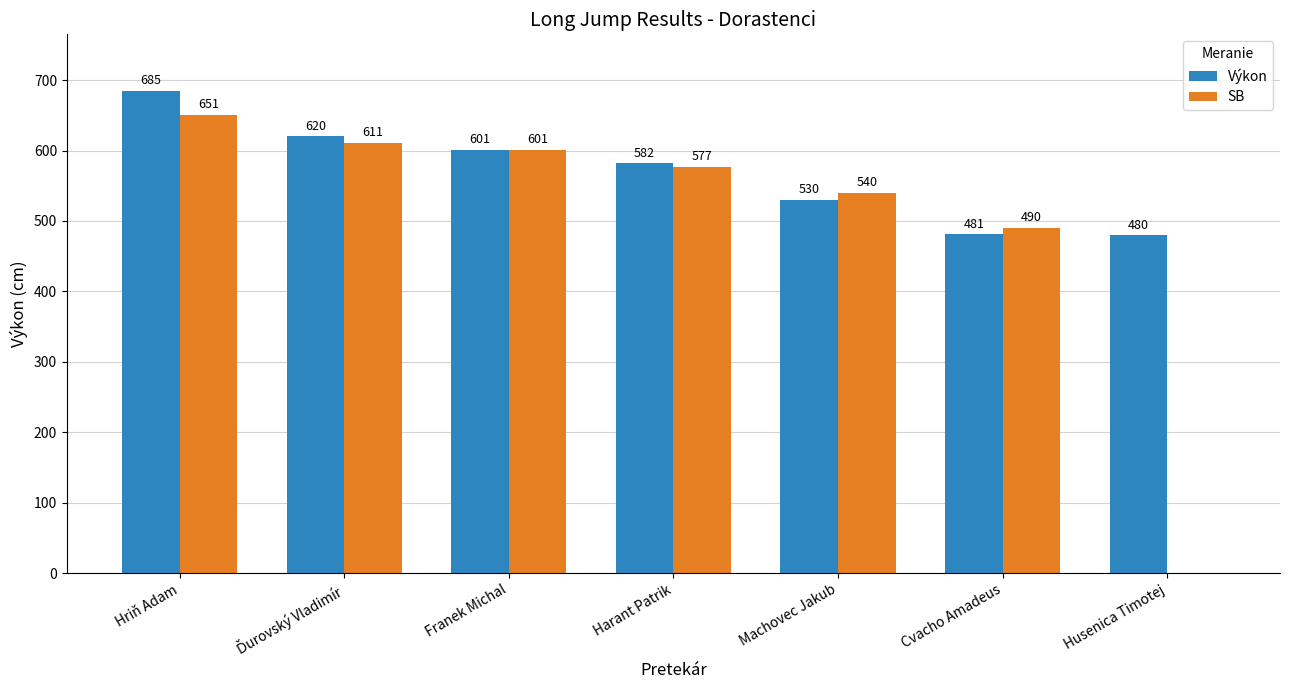

What is the greatest value displayed?

685